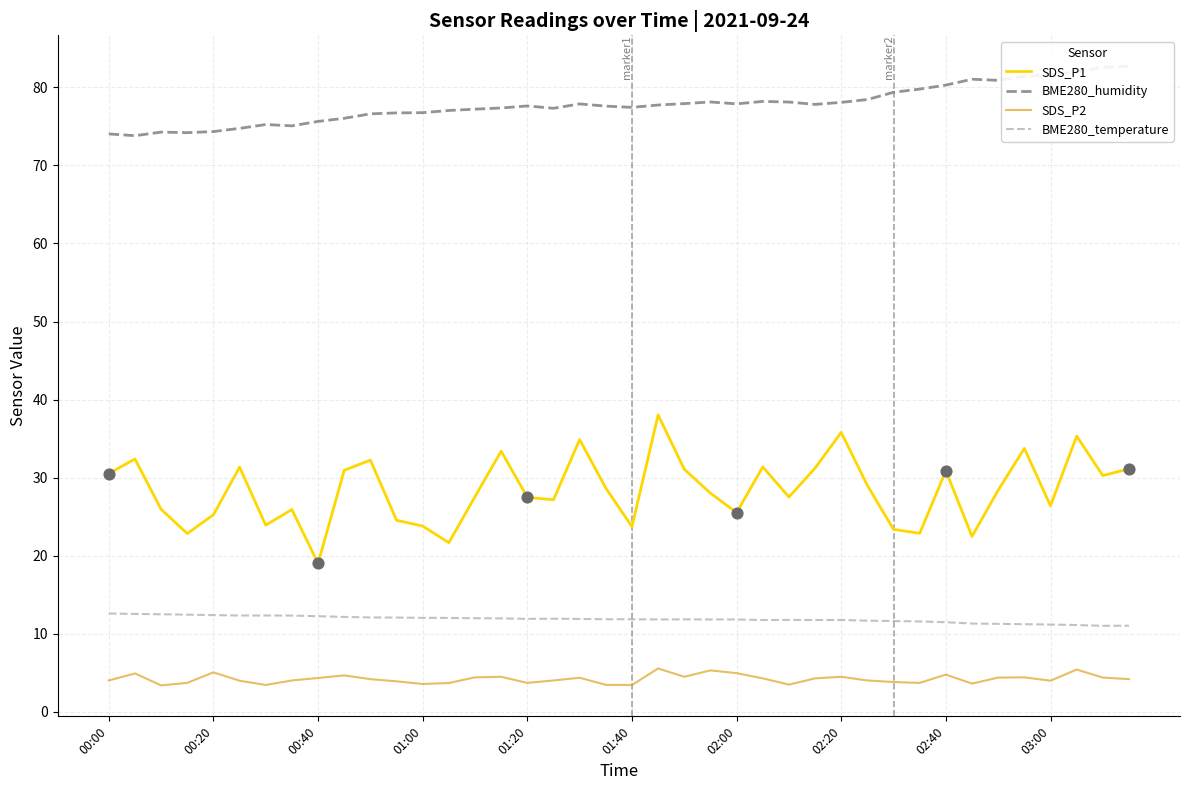

Which series contains the highest Y value?

BME280_humidity